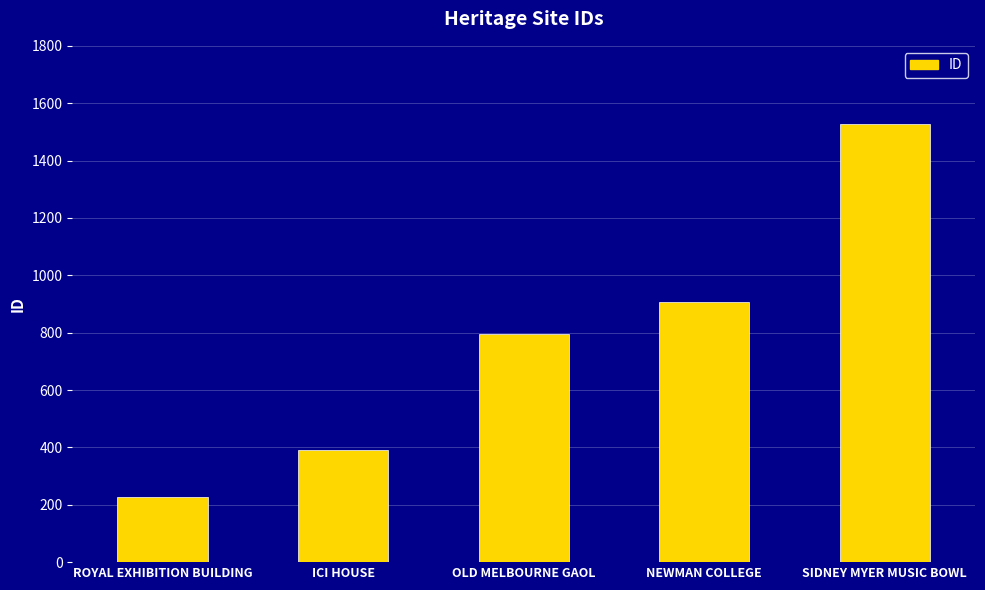

What is the change in value from NEWMAN COLLEGE to SIDNEY MYER MUSIC BOWL?

+620